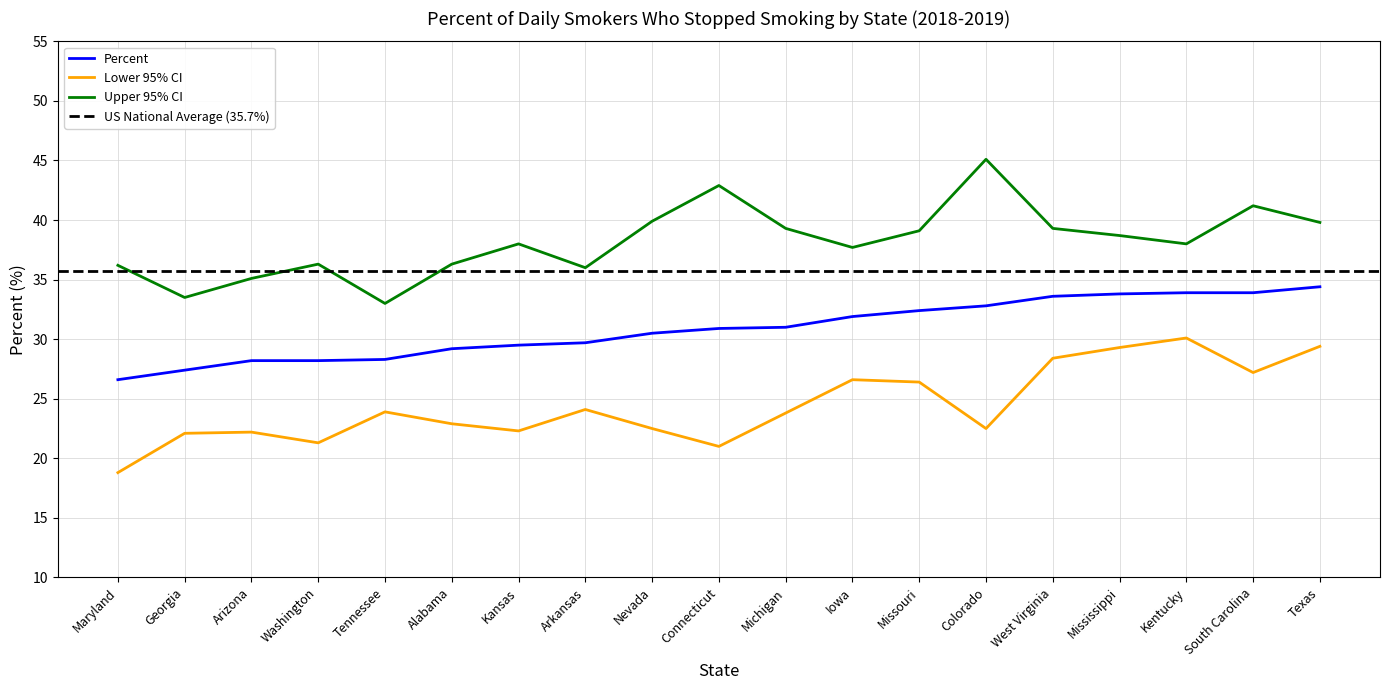

Is it true that Lower 95% CI equals 22.5 at Colorado?

True